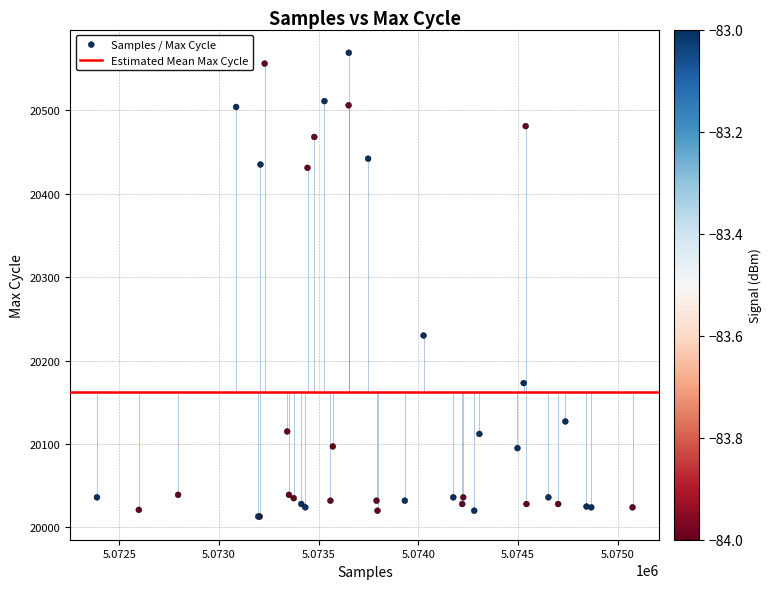

What Y value in the scatter plot is closest to 20291?

20230